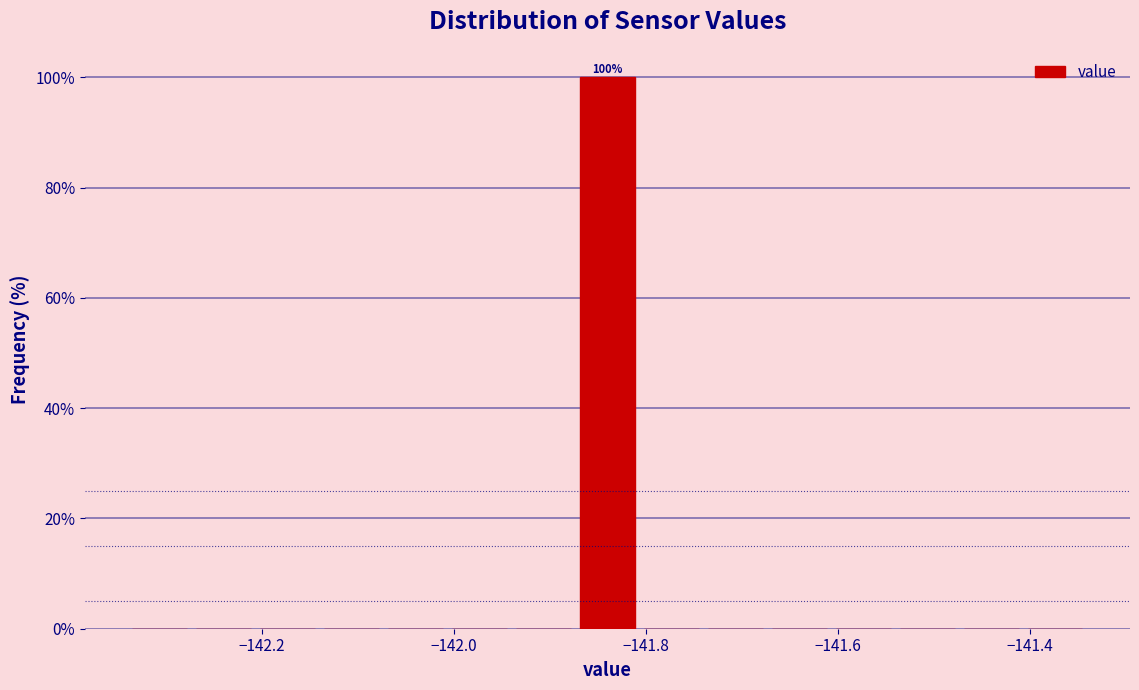

Around what value on the x-axis is the tallest bar? Give the approximate position of its centre, as read against the axis.

-141.84